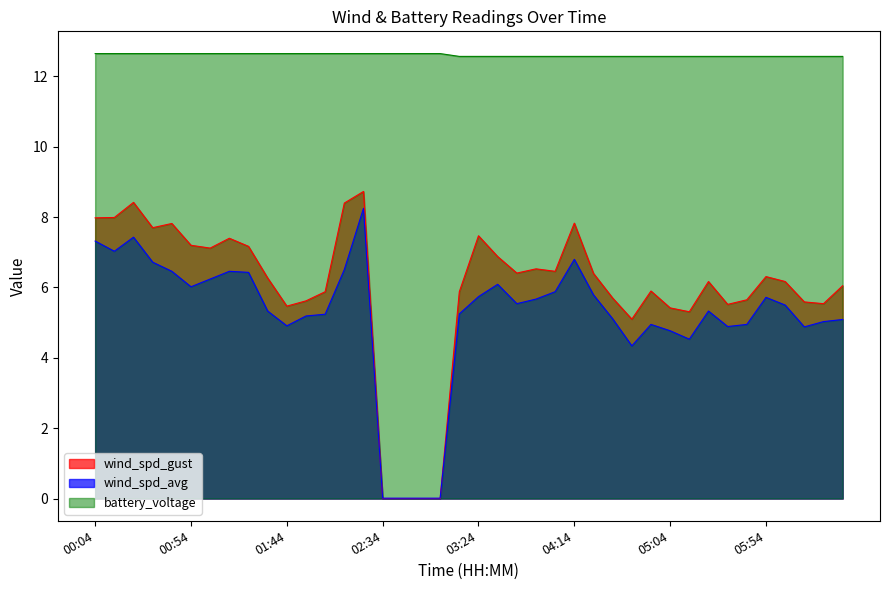

Is it true that wind_spd_avg equals 1.3 at 03:24?

False